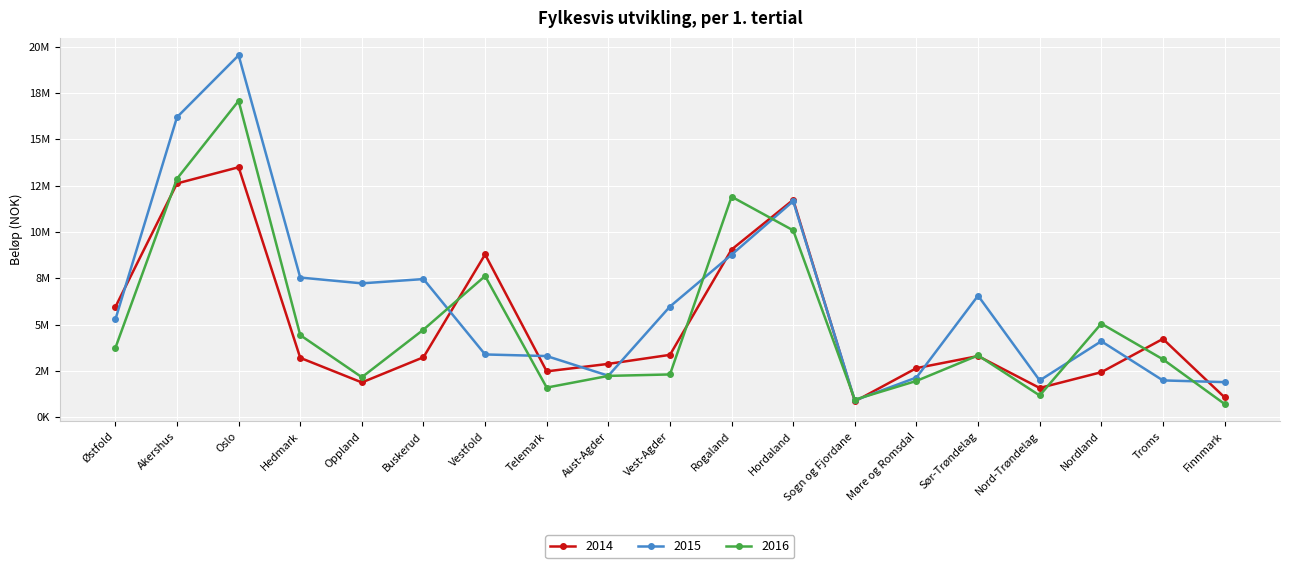

At Finnmark, list the series in order from largest to smallest.

2015, 2014, 2016